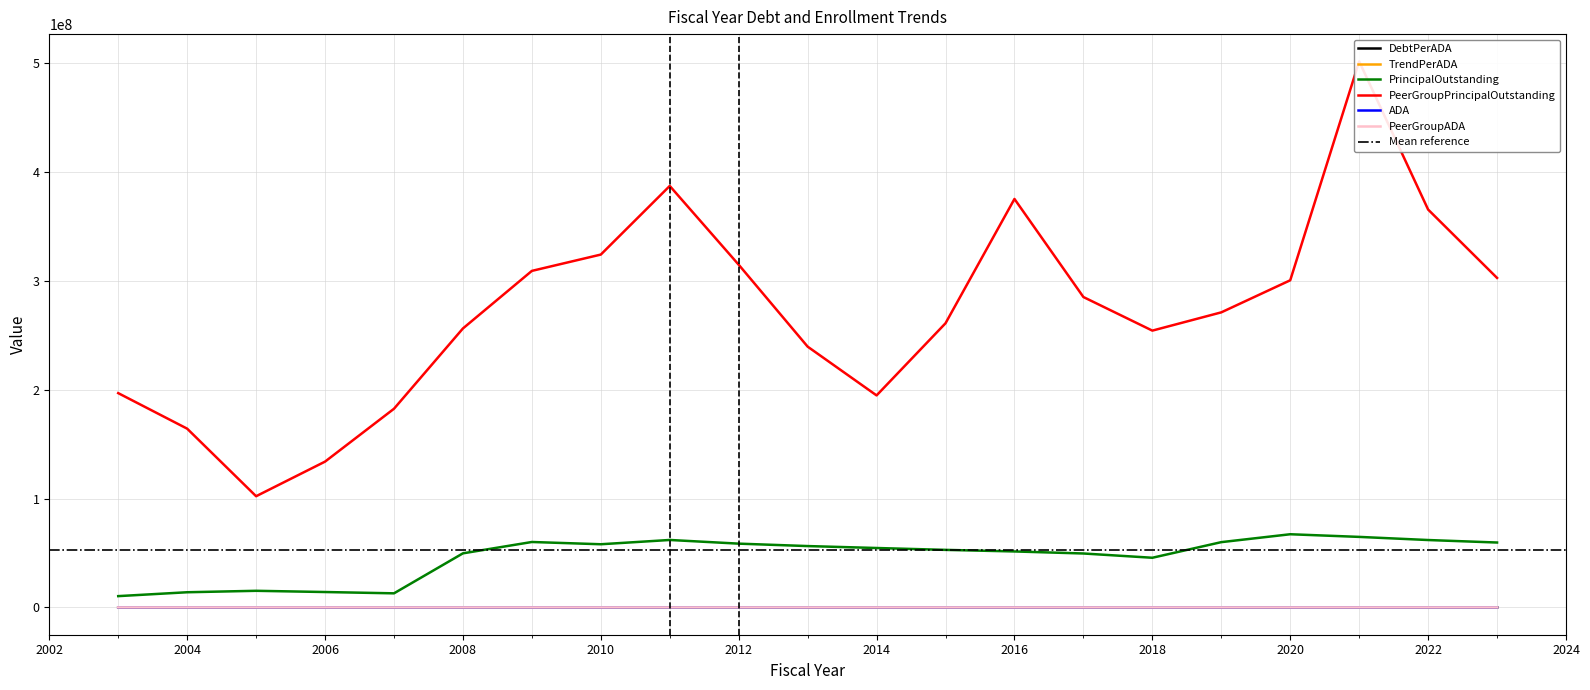

Reading left to right, extract all data points from this chart.

DebtPerADA: 2003=3487.3	2004=4947.2	2005=5888.6	2006=5636.2	2007=5573.7	2008=21125.4	2009=25162.7	2010=26002.5	2011=27766.0	2012=26841.9	2013=26739.9	2014=25726.9	2015=24846.9	2016=23788.3	2017=22554.8	2018=20442.7	2019=27562.7	2020=32310.4	2021=30413.2	2022=28217.4	2023=27031.8
TrendPerADA: 2003=7369.1	2004=6474.8	2005=4335.0	2006=5873.6	2007=8746.9	2008=12084.6	2009=14323.8	2010=16255.0	2011=19250.7	2012=15994.1	2013=12468.5	2014=10256.4	2015=13570.3	2016=19312.5	2017=14424.3	2018=12721.8	2019=13928.1	2020=15968.5	2021=26042.1	2022=18467.8	2023=15301.1
PrincipalOutstanding: 2003=10374851.5	2004=13936309.4	2005=15263374.9	2006=14141208.4	2007=12942214.0	2008=49665793.7	2009=60088616.9	2010=58011498.2	2011=61945876.8	2012=58569019.1	2013=56341056.8	2014=54566733.0	2015=52849288.2	2016=51406622.2	2017=49530292.3	2018=45607734.7	2019=59948995.5	2020=67198721.4	2021=64767068.6	2022=61890000.0	2023=59600000.0
PeerGroupPrincipalOutstanding: 2003=196792649.7	2004=164154939.6	2005=102116137.9	2006=133895720.7	2007=182442917.2	2008=256180512.8	2009=309050274.4	2010=324027782.7	2011=387053648.4	2012=314715528.3	2013=239482860.8	2014=194696294.9	2015=260957709.9	2016=375106285.1	2017=285037987.4	2018=254193932.9	2019=270966637.0	2020=300417721.4	2021=501412056.1	2022=365377249.4	2023=302585257.6
ADA: 2003=2975.0	2004=2817.0	2005=2592.0	2006=2509.0	2007=2322.0	2008=2351.0	2009=2388.0	2010=2231.0	2011=2231.0	2012=2182.0	2013=2107.0	2014=2121.0	2015=2127.0	2016=2161.0	2017=2196.0	2018=2231.0	2019=2175.0	2020=2079.8	2021=2129.6	2022=2193.3	2023=2204.8
PeerGroupADA: 2003=26705.0	2004=25353.0	2005=23556.0	2006=22796.0	2007=20858.0	2008=21199.0	2009=21576.0	2010=19934.0	2011=20106.0	2012=19677.0	2013=19207.0	2014=18983.0	2015=19230.0	2016=19423.0	2017=19761.0	2018=19981.0	2019=19454.6	2020=18813.2	2021=19253.9	2022=19784.6	2023=19775.4